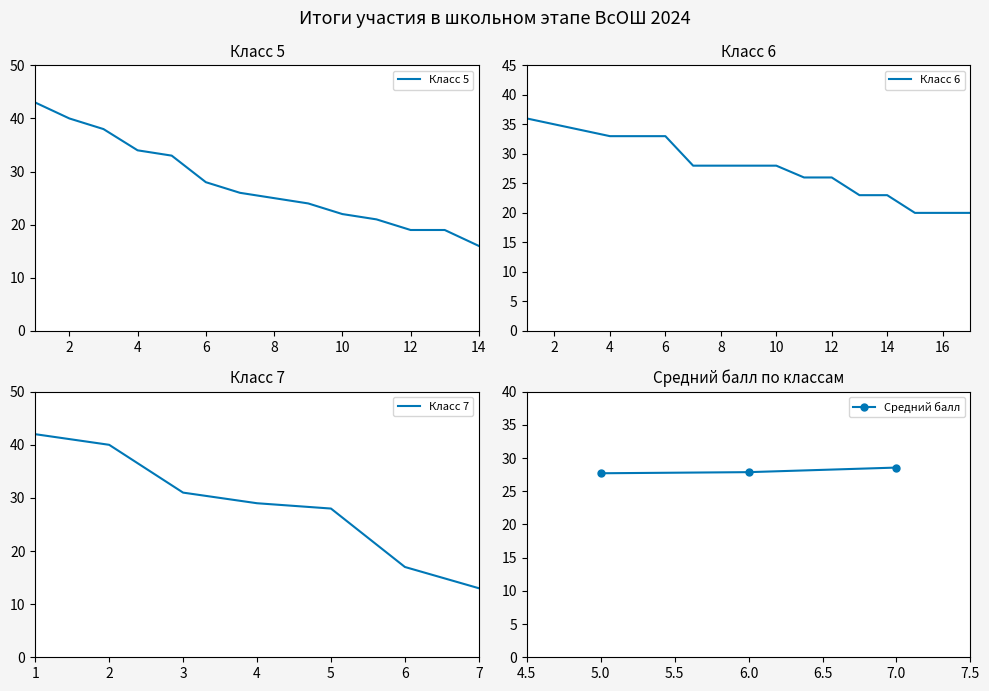

Between 1 and 2, which is larger?

1